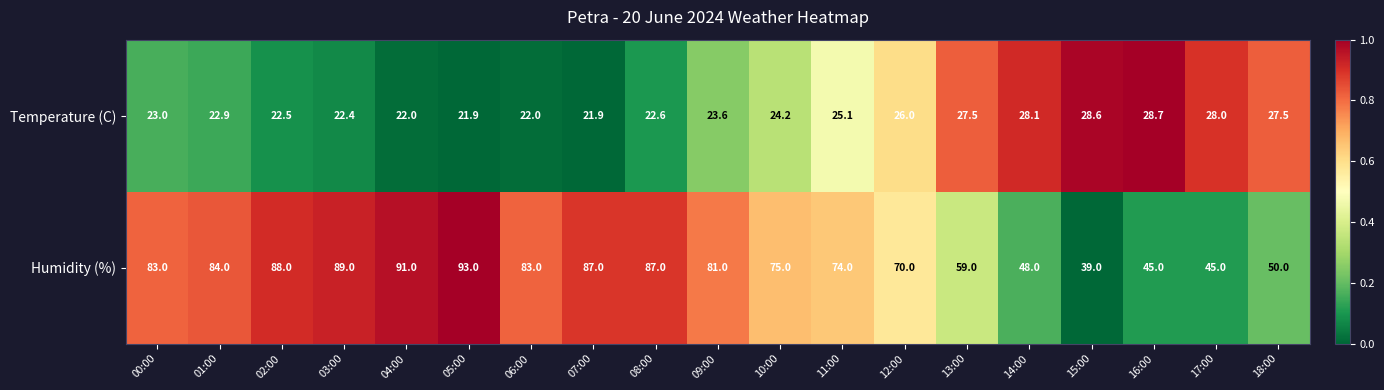

Rank the series by their average value, from highest to lowest.

Humidity (%), Temperature (C)